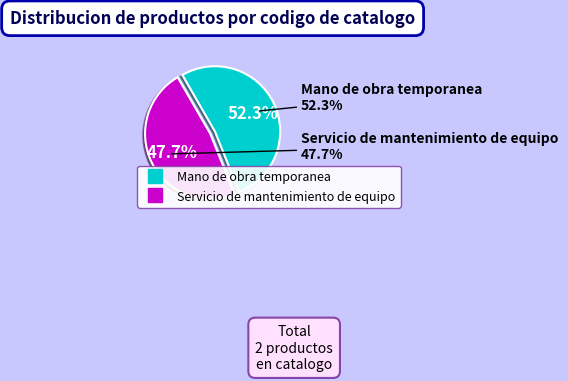

To the nearest percent, what is the average slice percentage?

50%